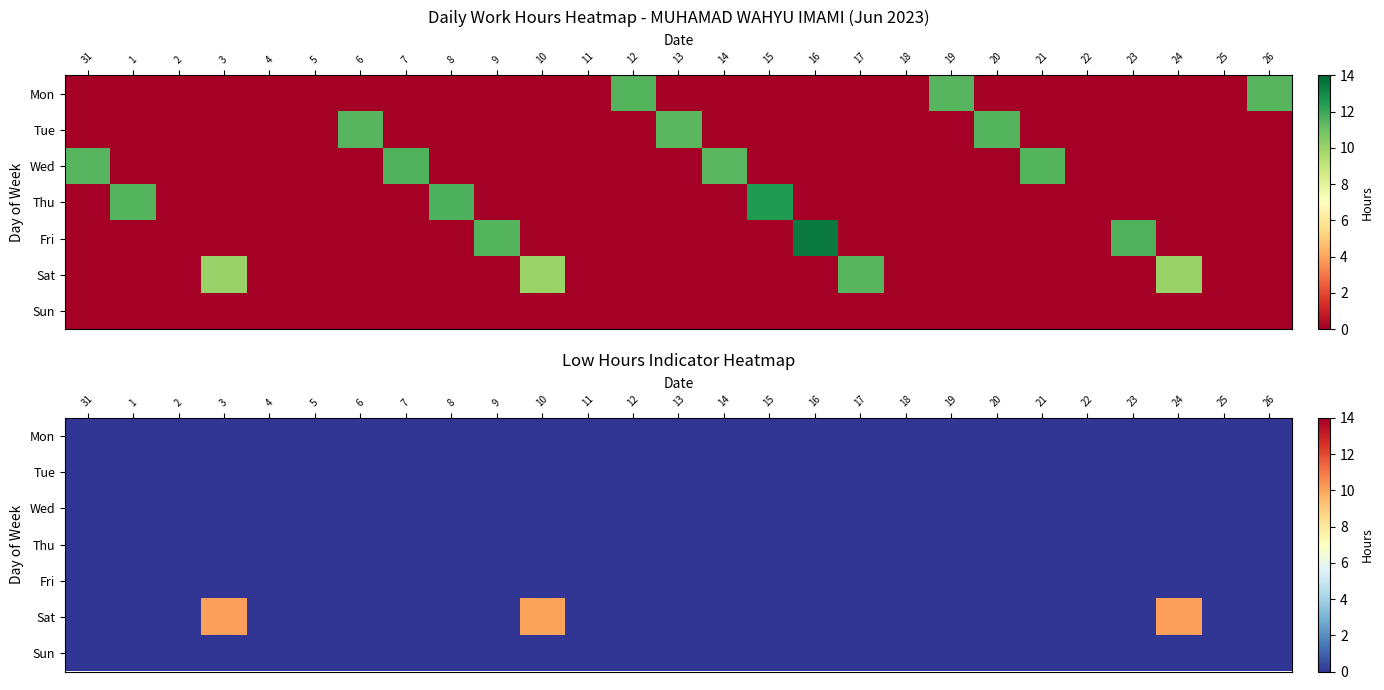

At which label does Mon reach its peak?

31